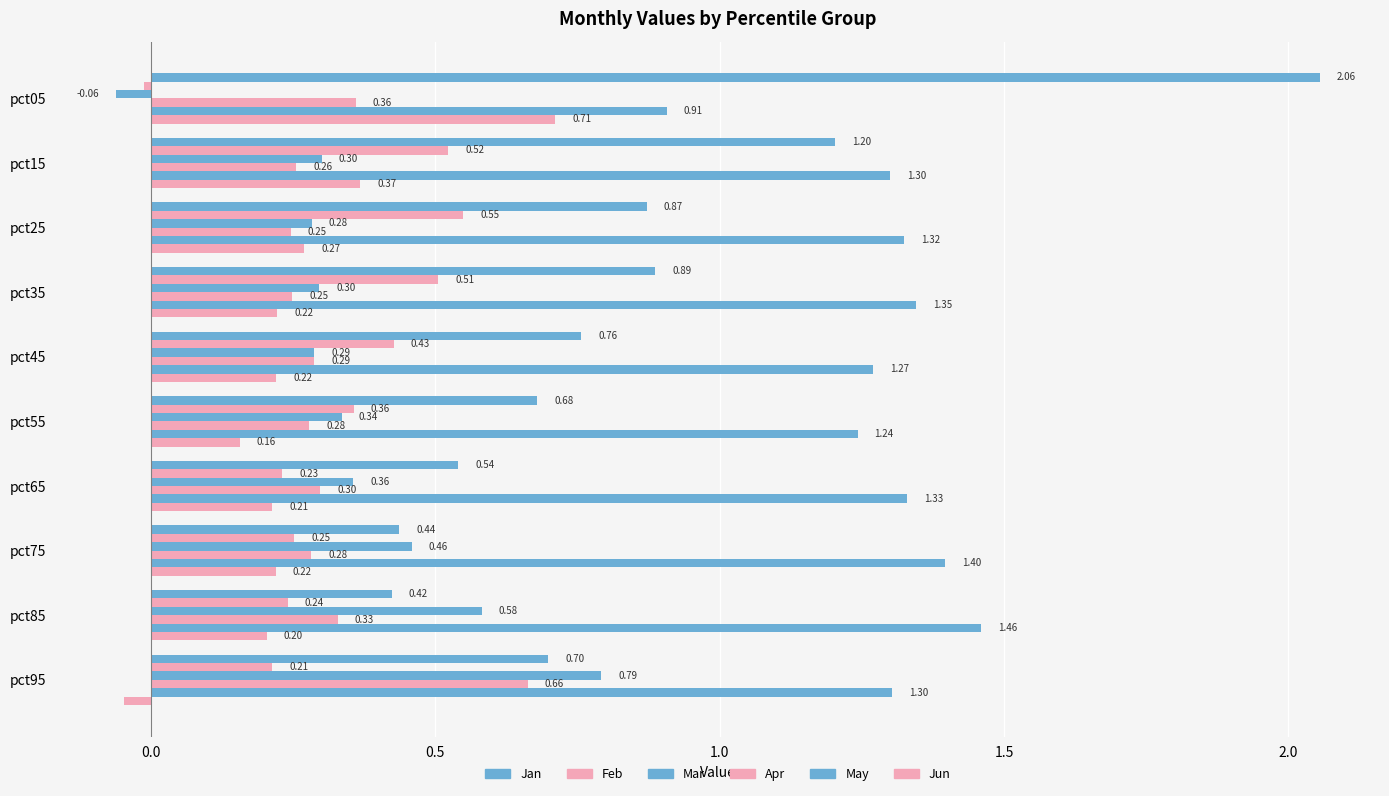

What are all the series names shown in the legend?

Jan, Feb, Mar, Apr, May, Jun